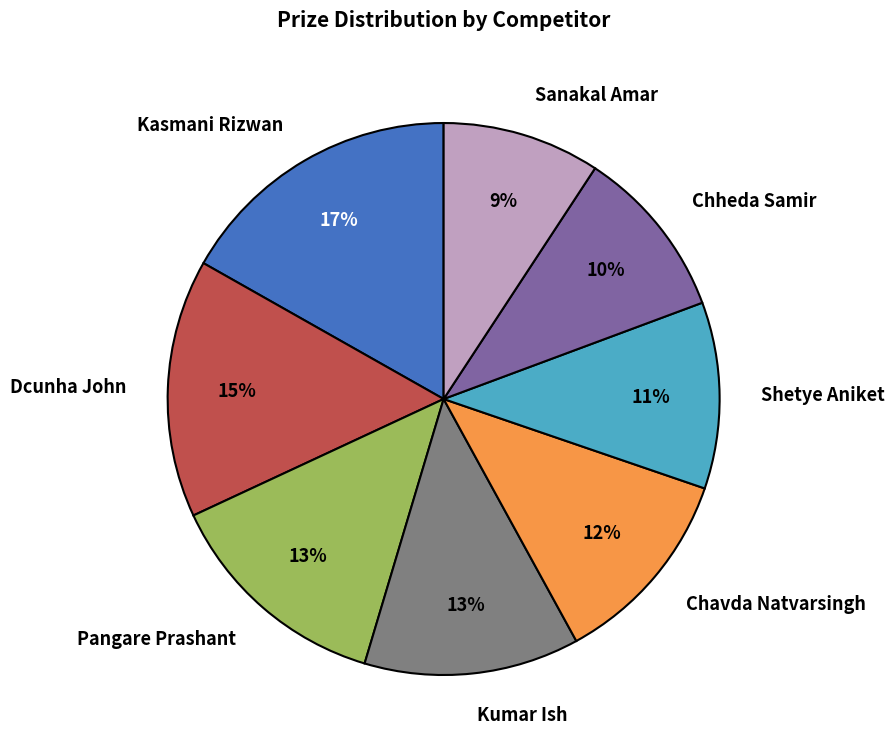

How many slices are in this pie chart?

8